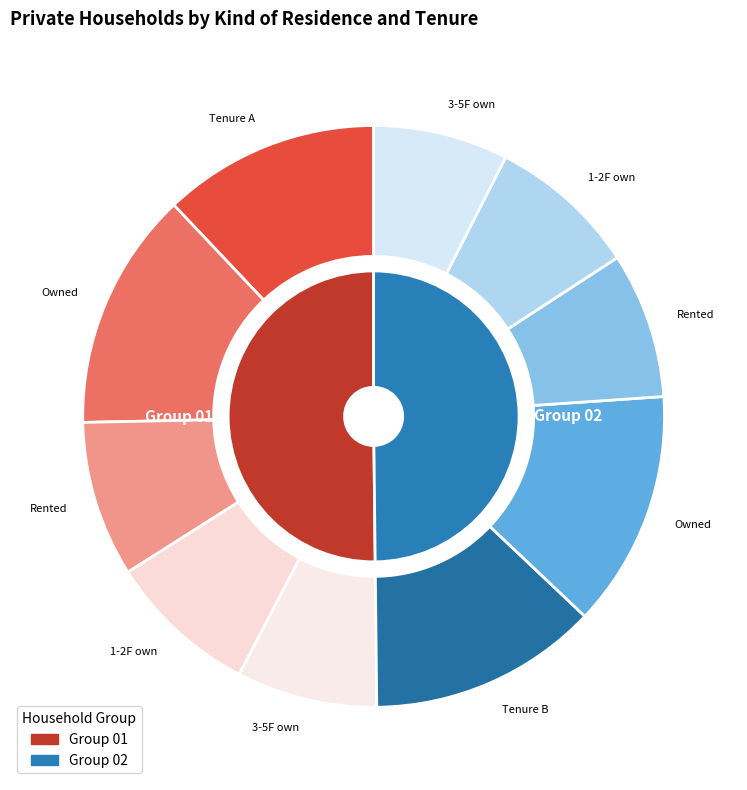

What percentage is NOT represented by 02?

50.2%